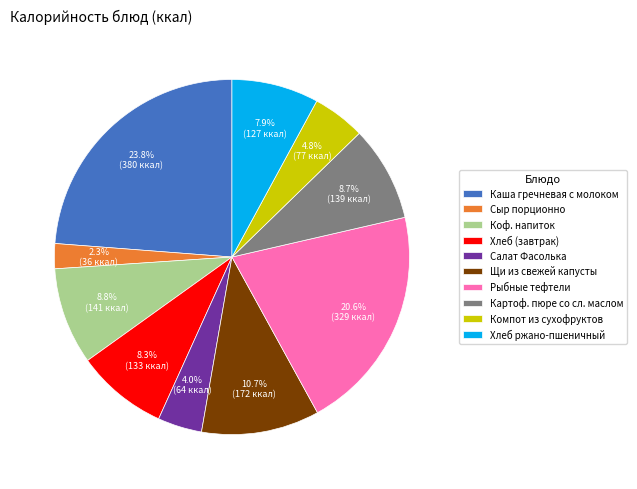

Does any single category account for the majority?

No